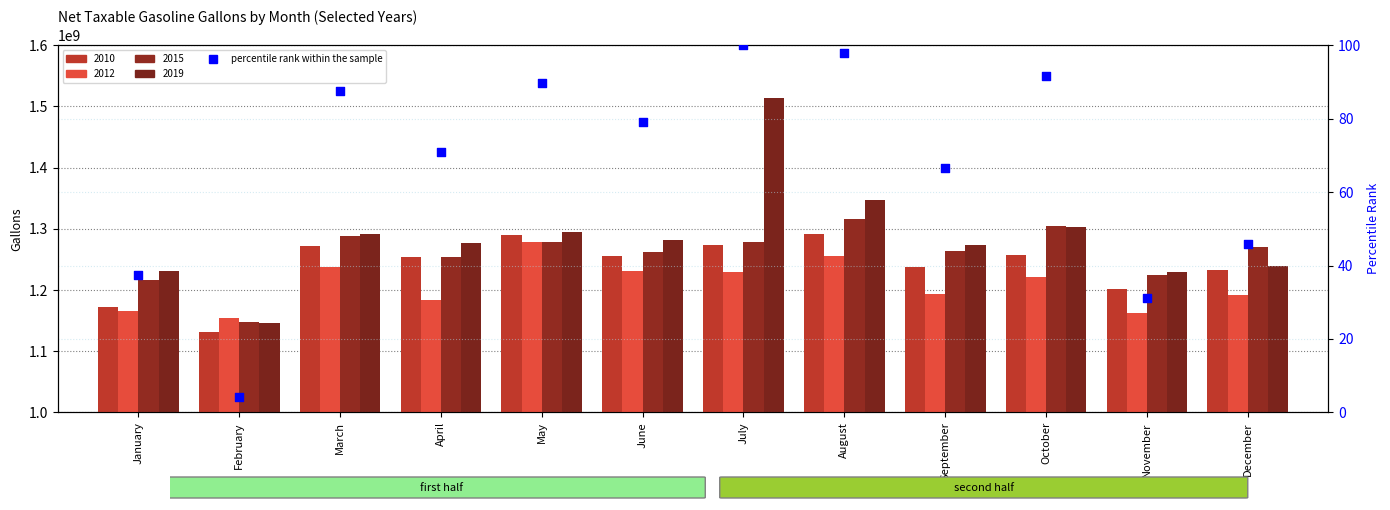

What is the ratio of the value at July to the value at October?

1.1